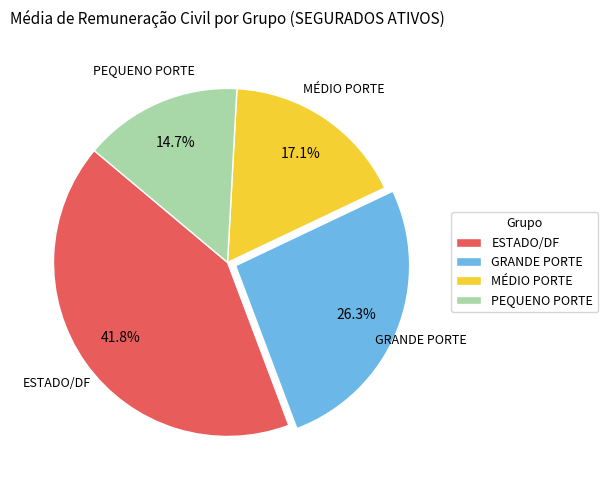

Which slice is the smallest?

PEQUENO PORTE